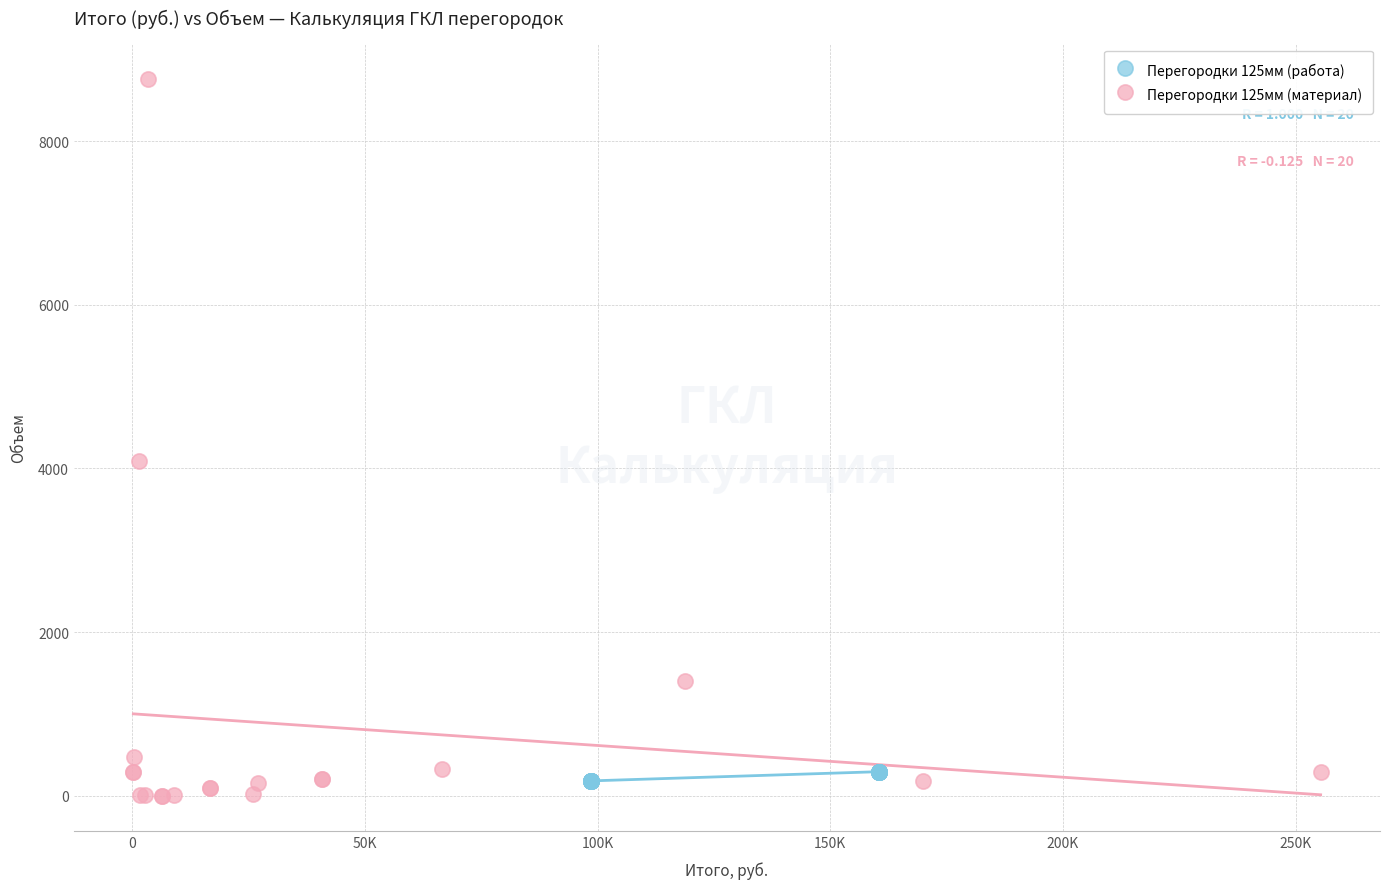

Which series has the largest Y range (max minus min)?

Перегородки 125мм (материал)